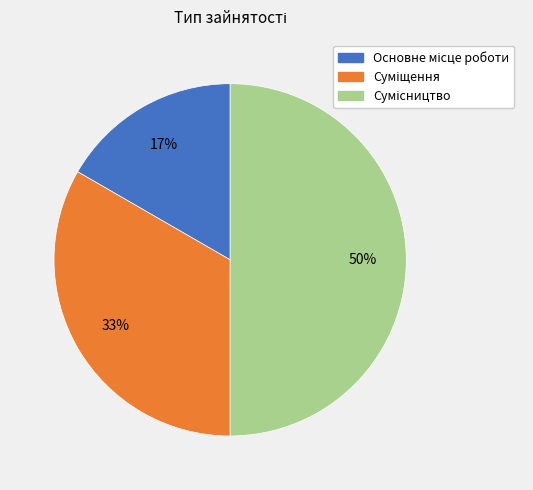

To the nearest percent, what is the average slice percentage?

33%